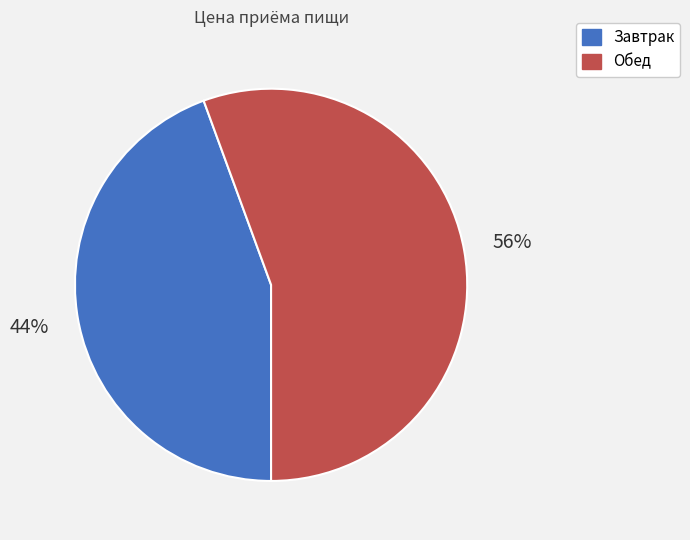

To the nearest percent, what percentage of the pie is Завтрак?

44%